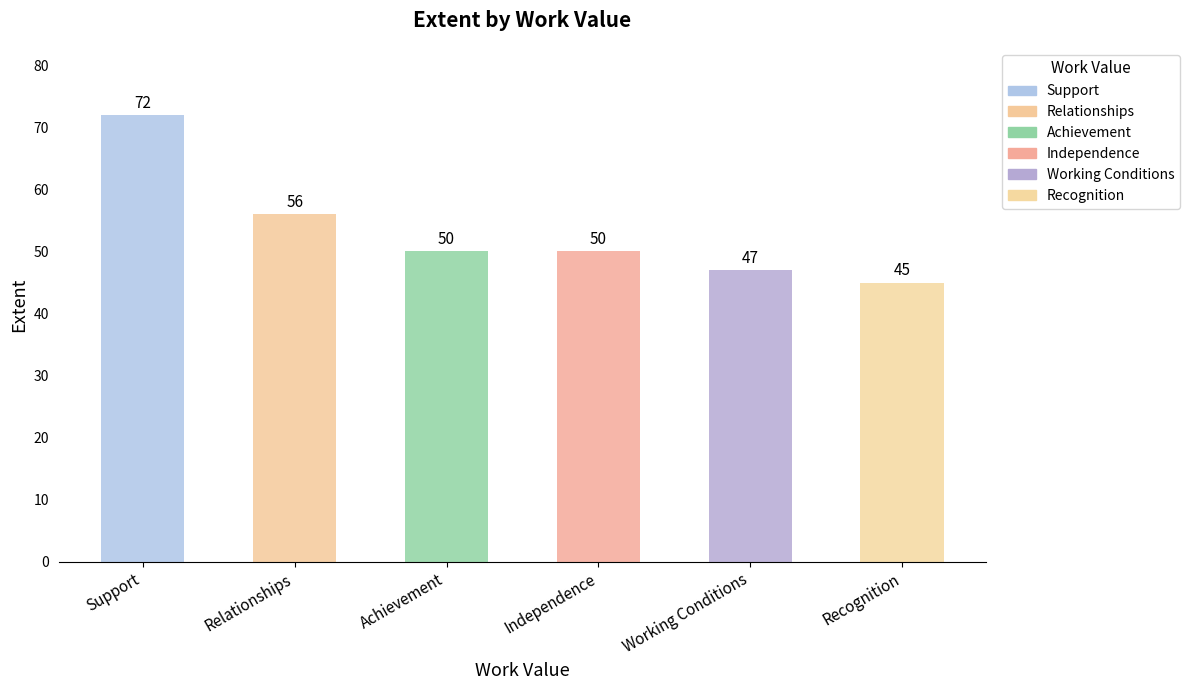

Reading right to left, what are all the values shown in this chart?

45	47	50	50	56	72